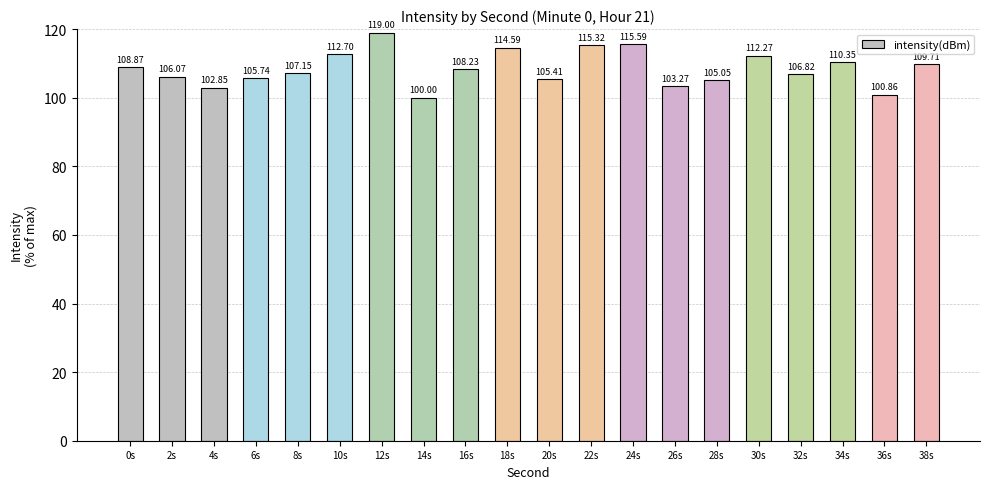

The chart shows a value of 109.7 at 38s. True or false?

True